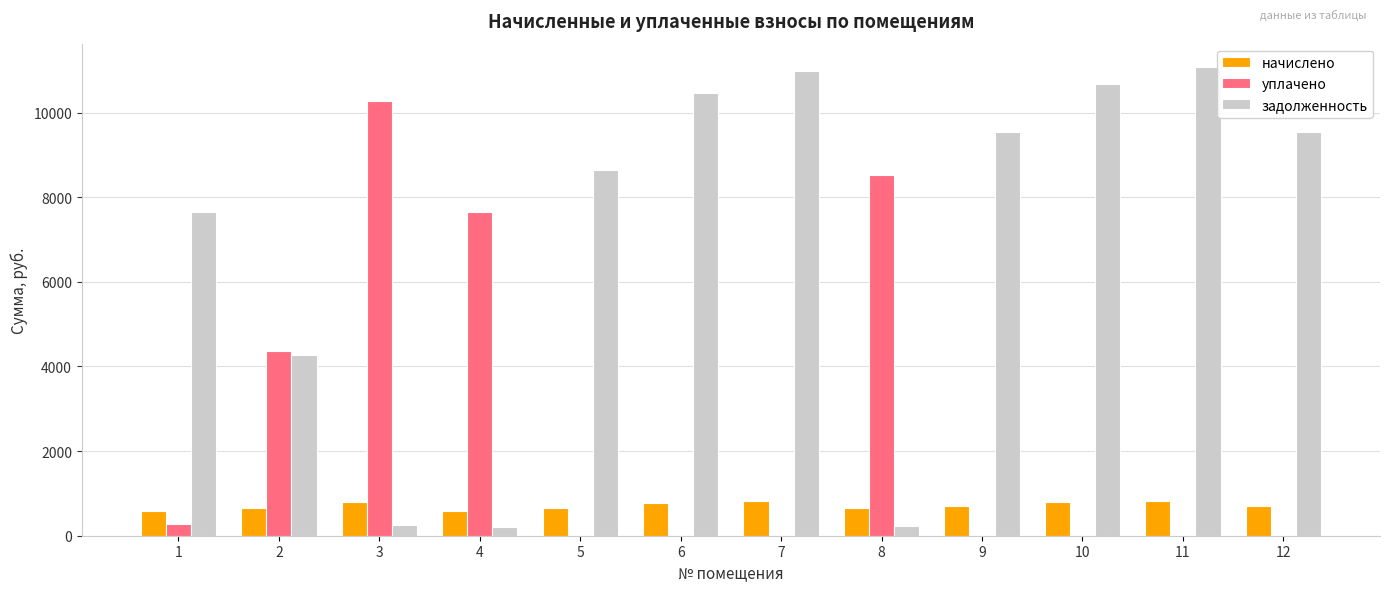

What is the sum of the начислено values at 2 and 6?

1427.8